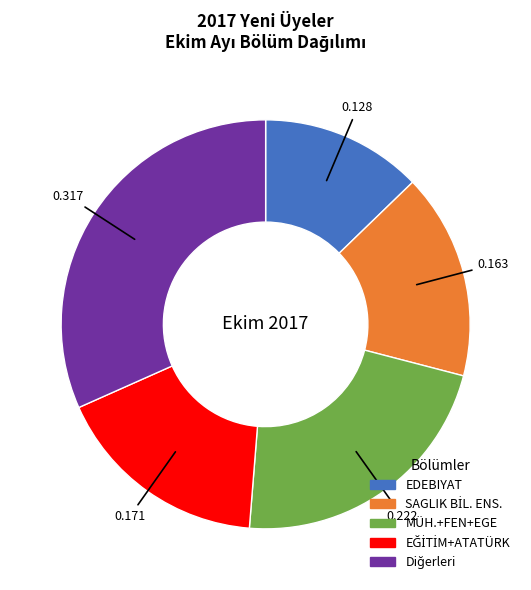

Is there any slice that represents more than half of the pie?

No